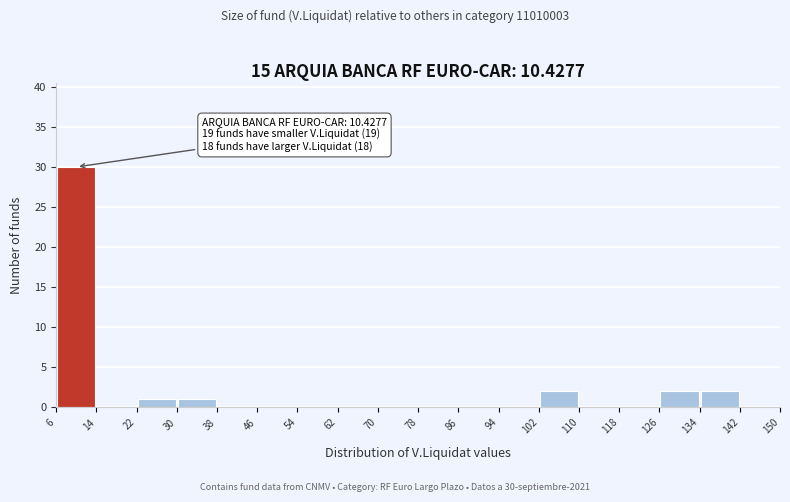

Which range on the x-axis has the tallest bar?

6 to 14